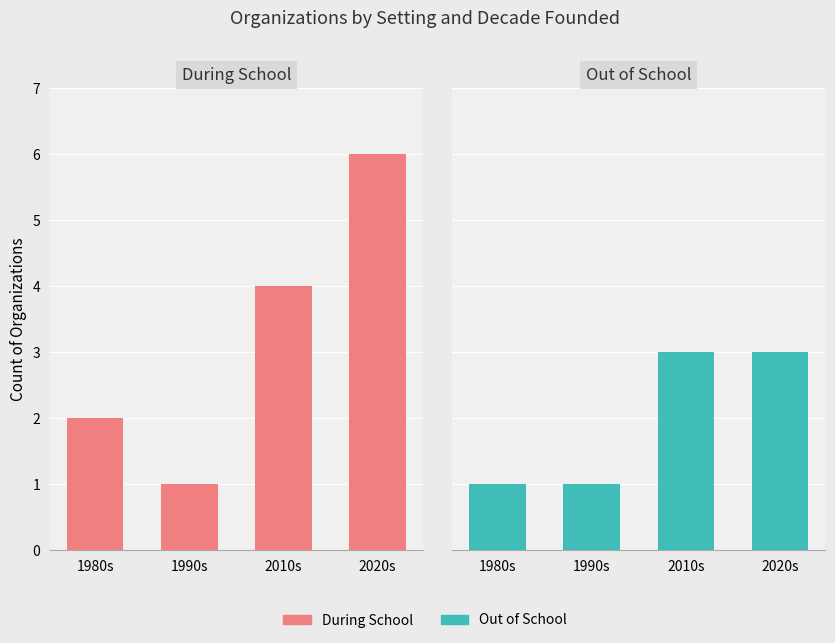

Which series changed the most between 1990s and 2020s?

During School